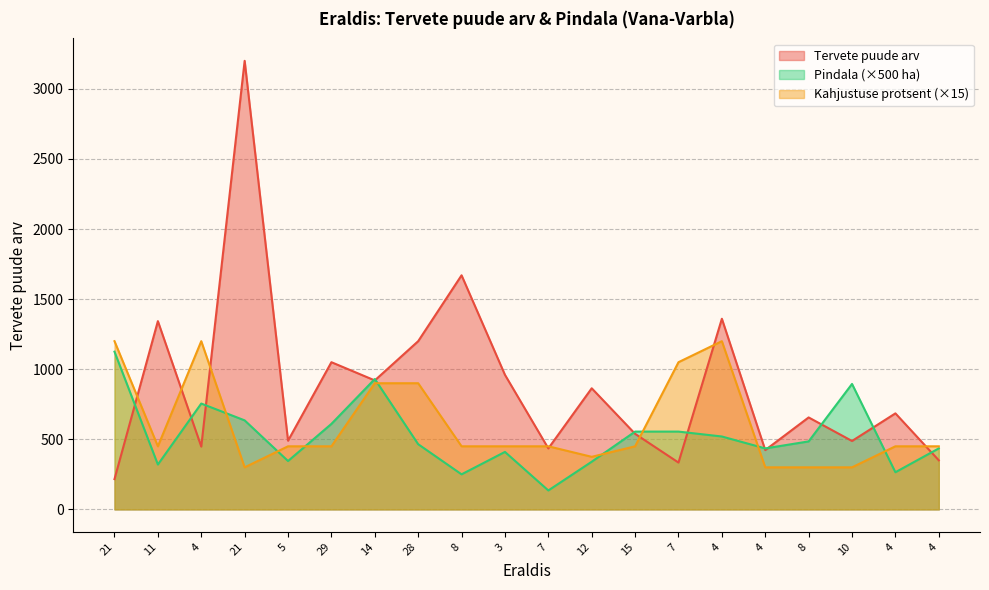

How many lines are shown in the chart?

3